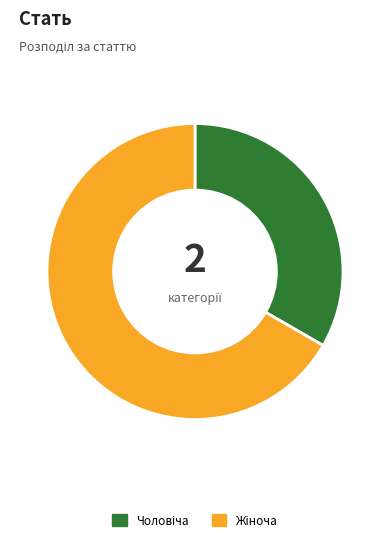

Is there a majority slice in this chart?

Yes